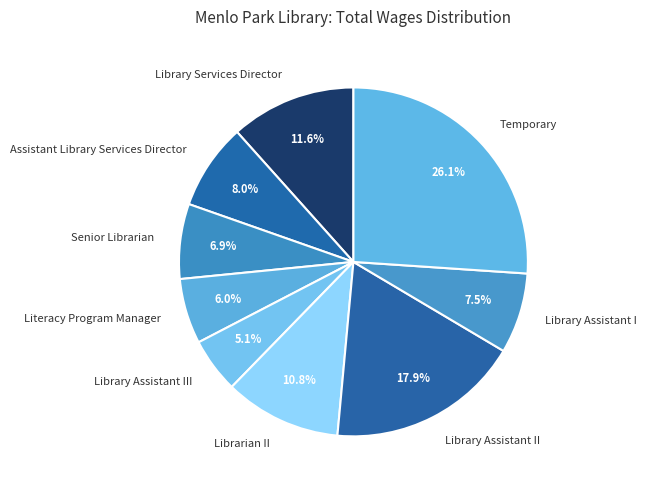

True or false: Library Assistant II accounts for 18% of the total.

True